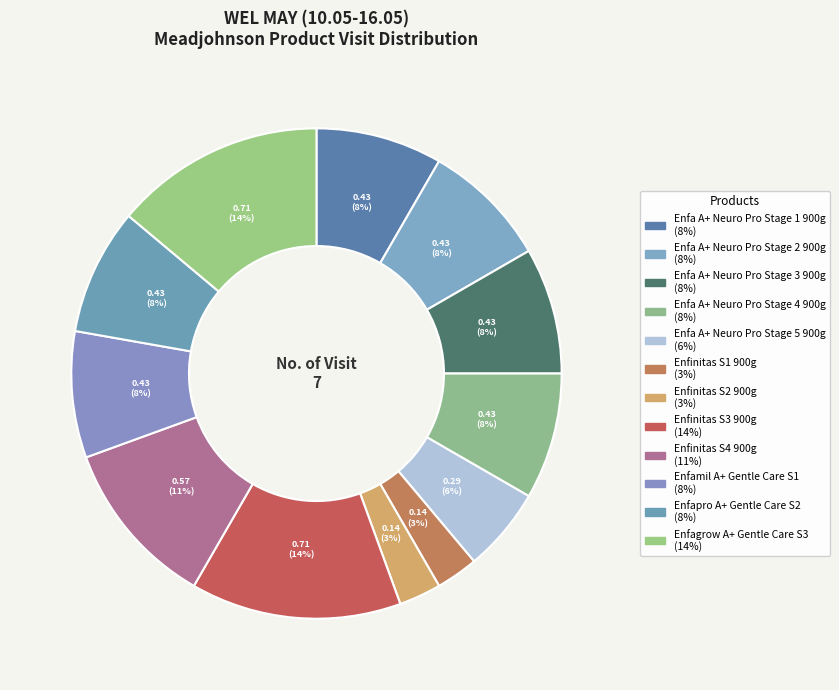

What is the largest slice in the pie chart?

Enfinitas S3 900g